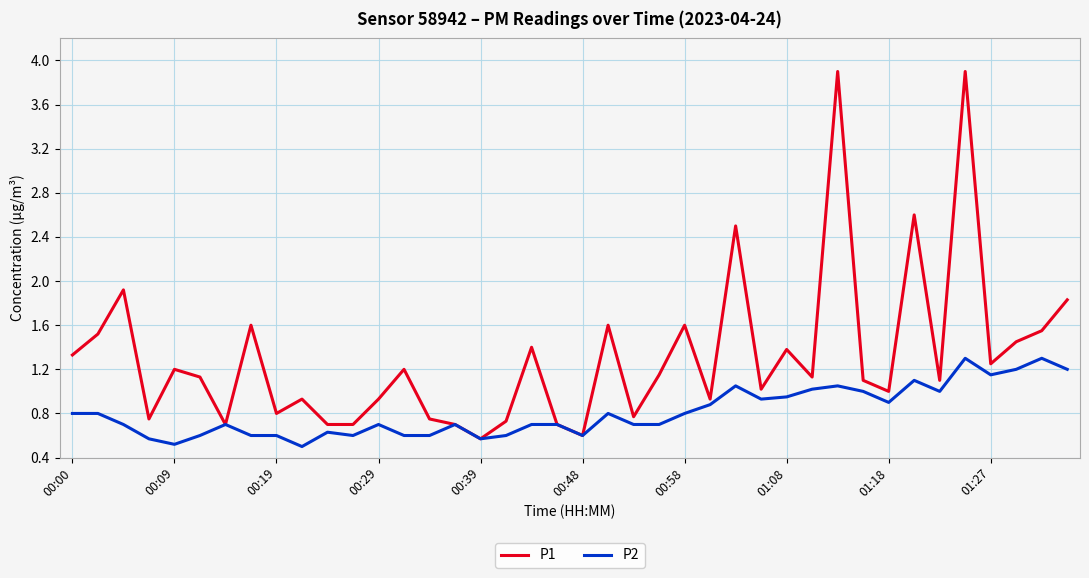

Rank the series by their maximum value, from highest to lowest.

P1, P2